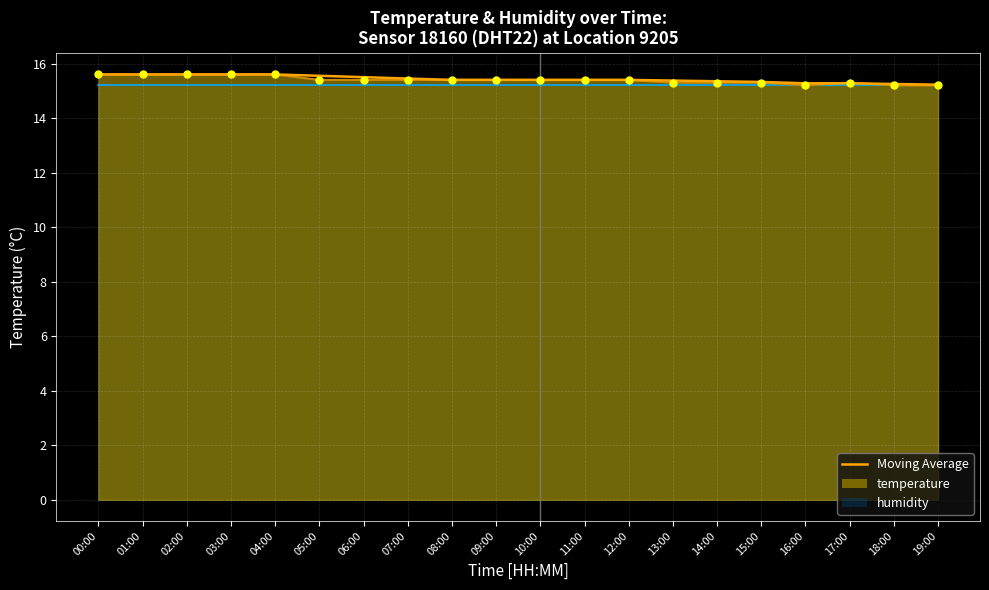

What is the ratio of the value at 00:00 to the value at 18:00?

1.0